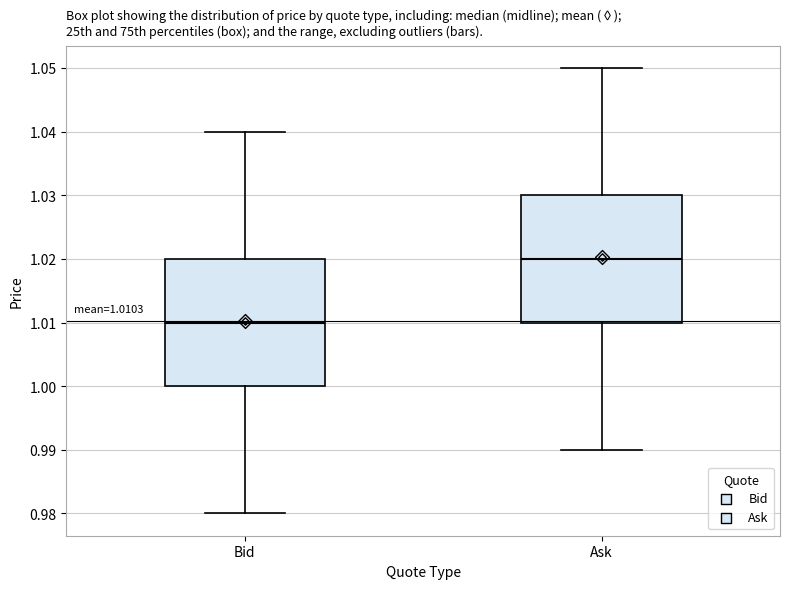

Which box's median line is the lowest?

Bid